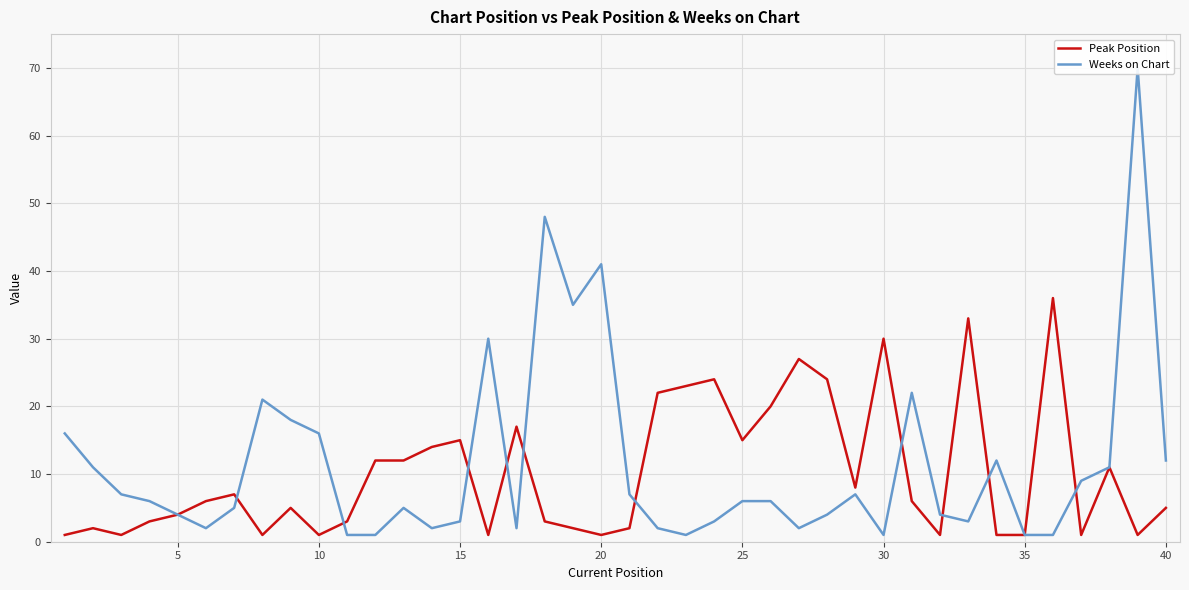

True or false: Weeks on Chart has more than 0 interior local peaks.

True